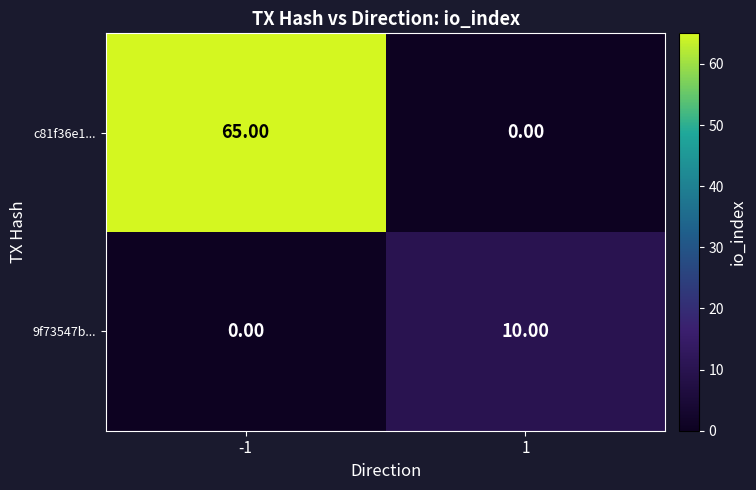

At which category is the sum across all series the highest?

-1